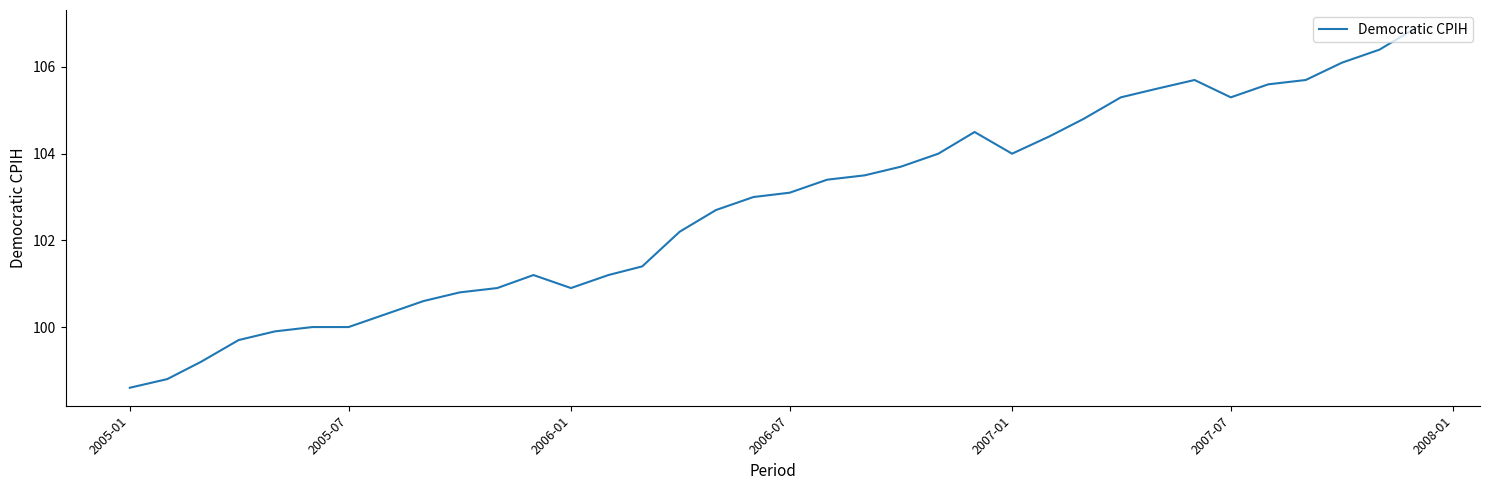

What is the difference between the maximum and minimum values?

8.3